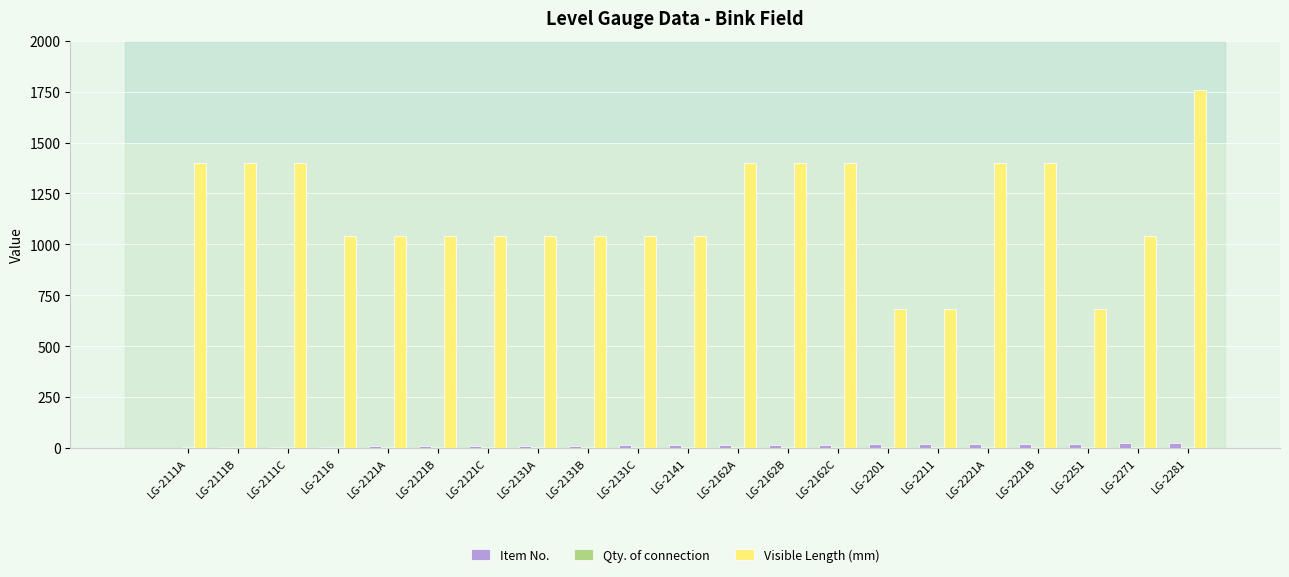

At which category is the sum across all series the highest?

LG-2281